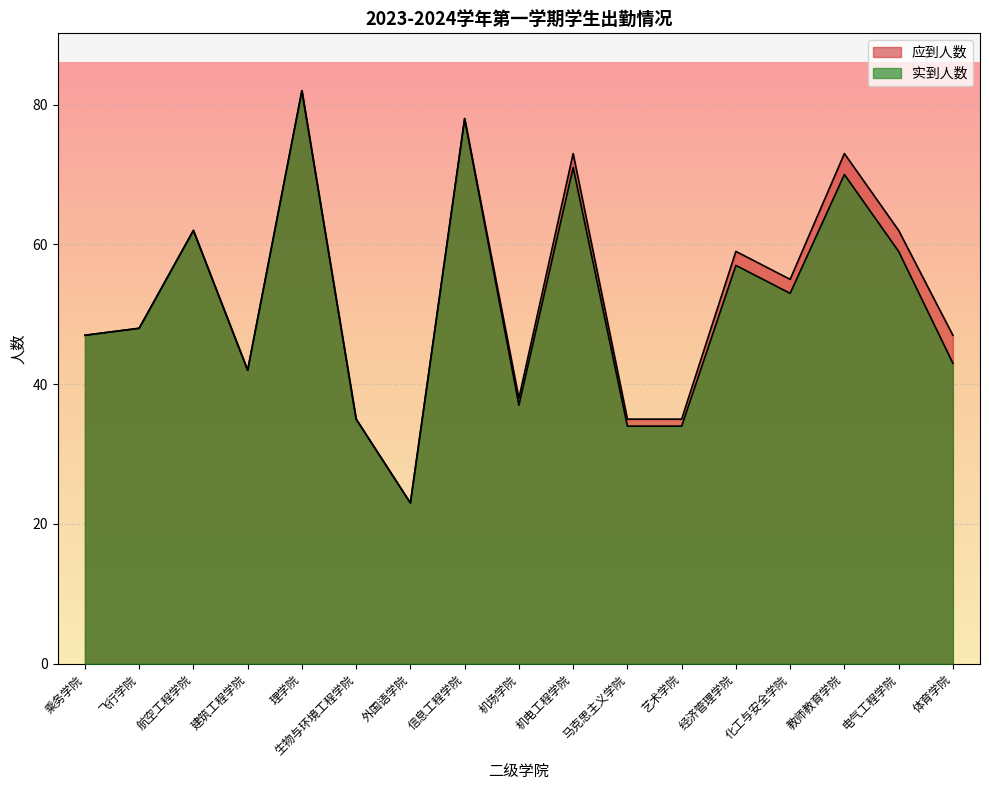

At which label does 实到人数 reach its minimum?

外国语学院